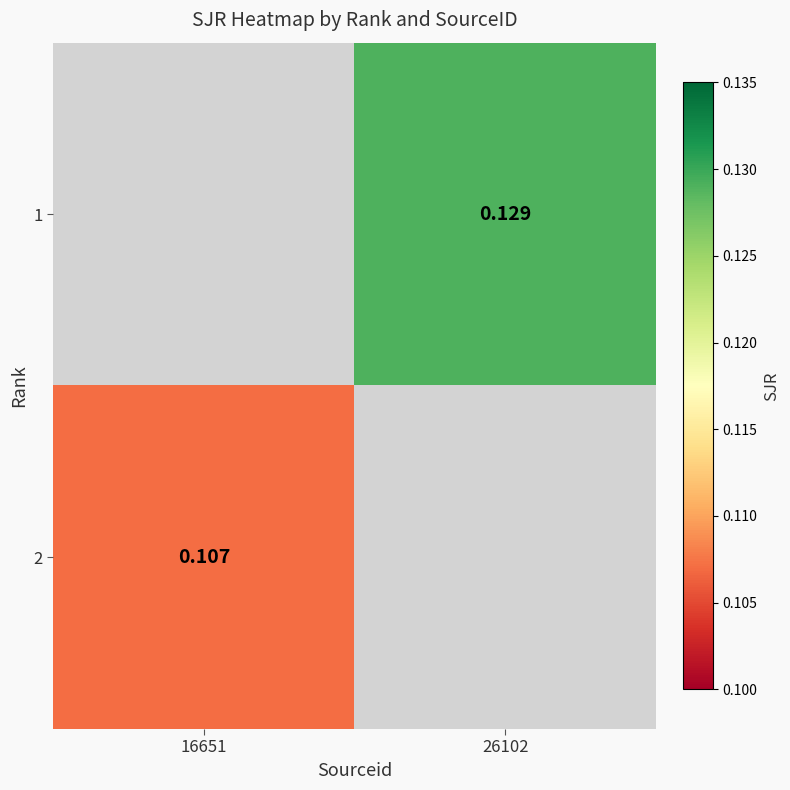

Rank the categories by 1 value from lowest to highest.

16651, 26102